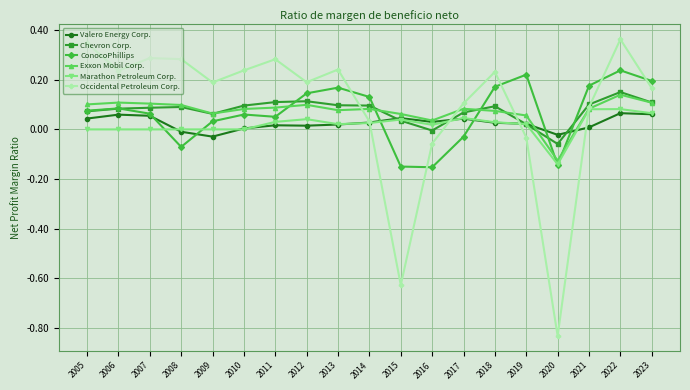

At how many categories does at least one series exceed 0?

18